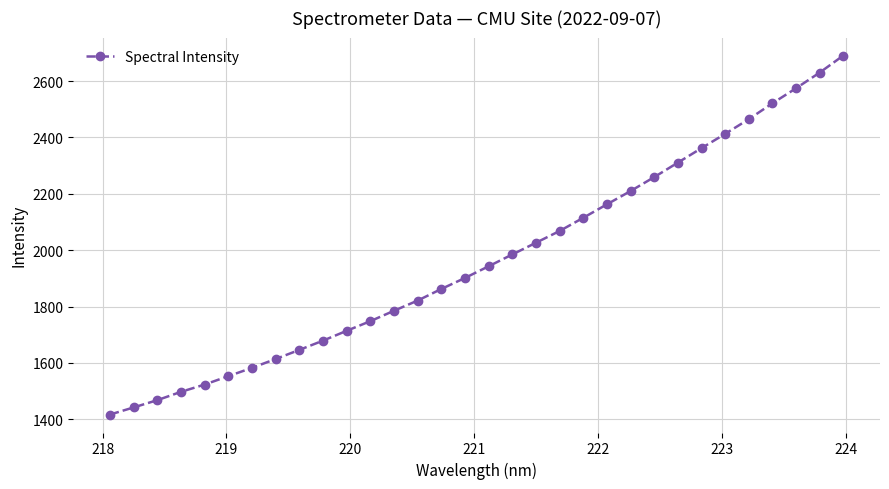

What is the value of the 23rd point from the left?

2209.9